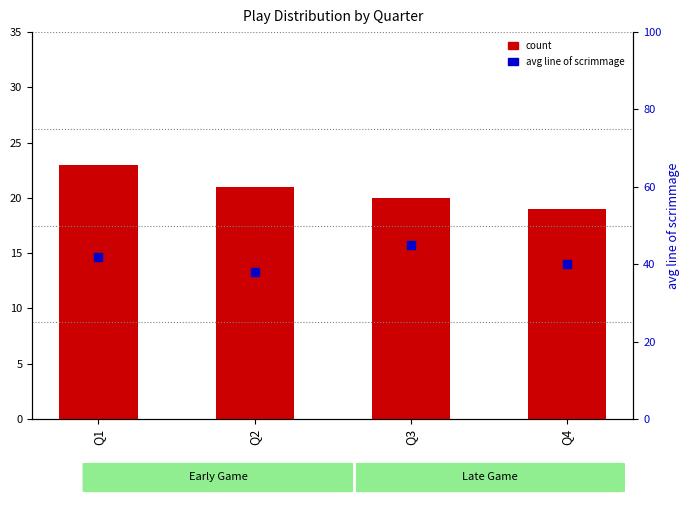

At how many categories does at least one series exceed 25?

4